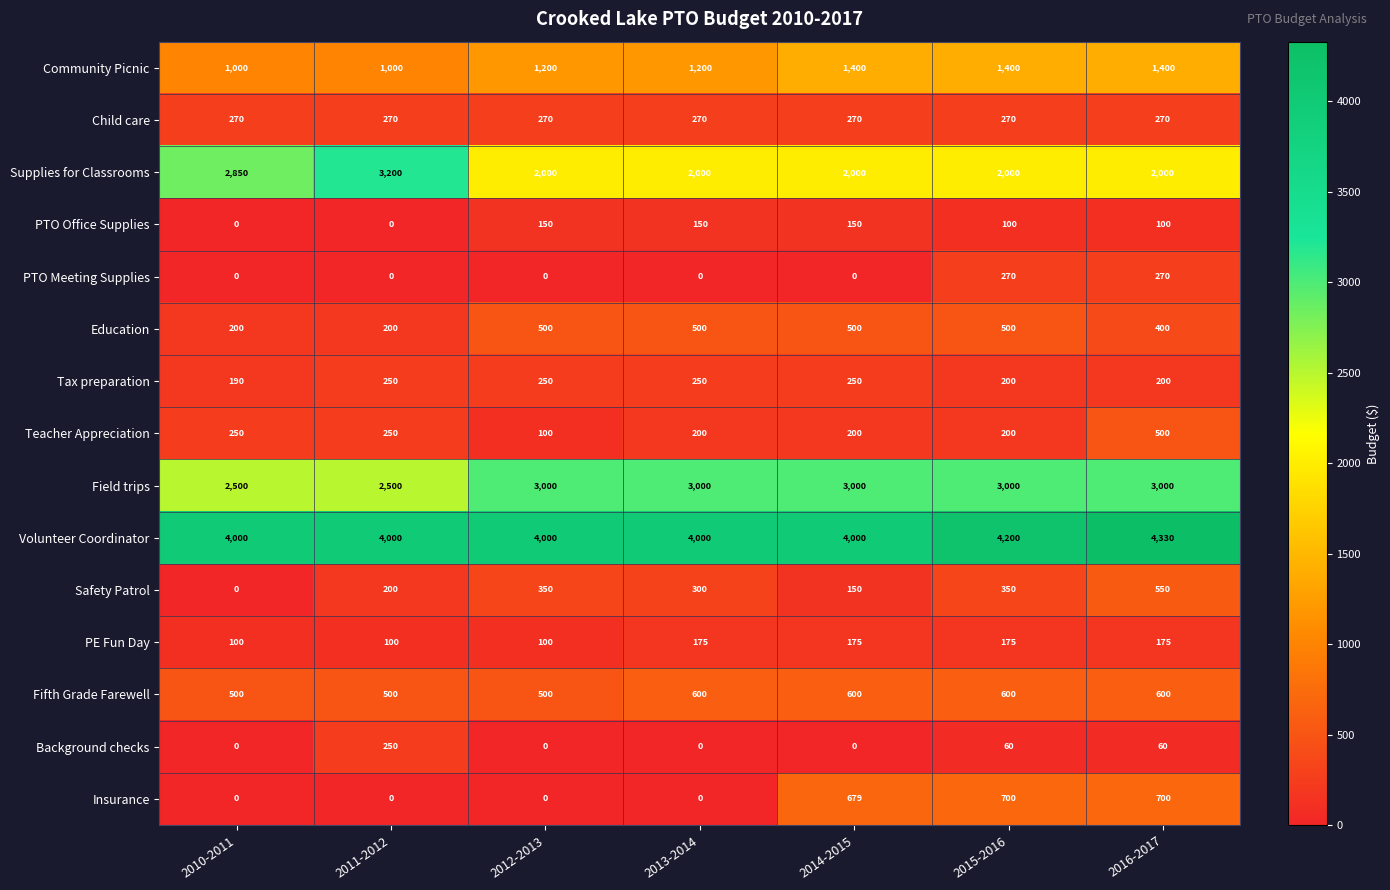

How many Background checks values are between 0 and 60?

6